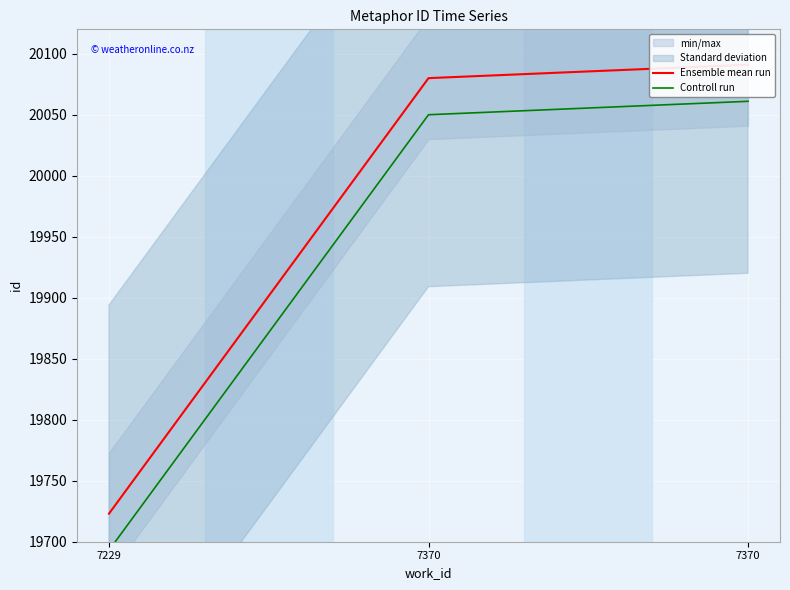

Is this an area chart (filled region under the line)?

No